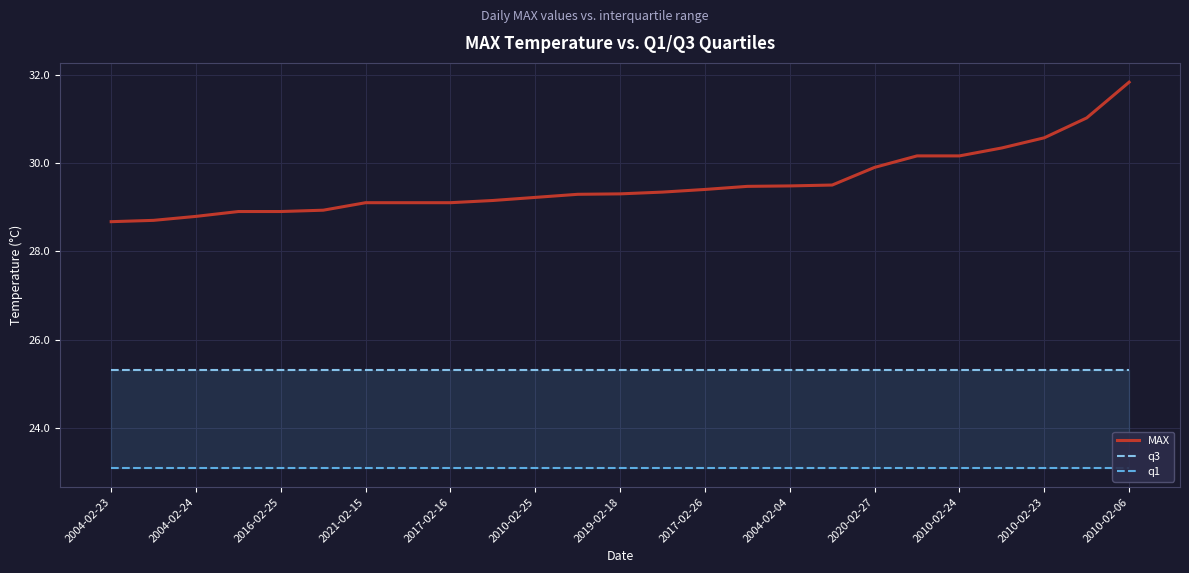

The value of q3 at 2010-02-24 is 35.2. True or false?

False